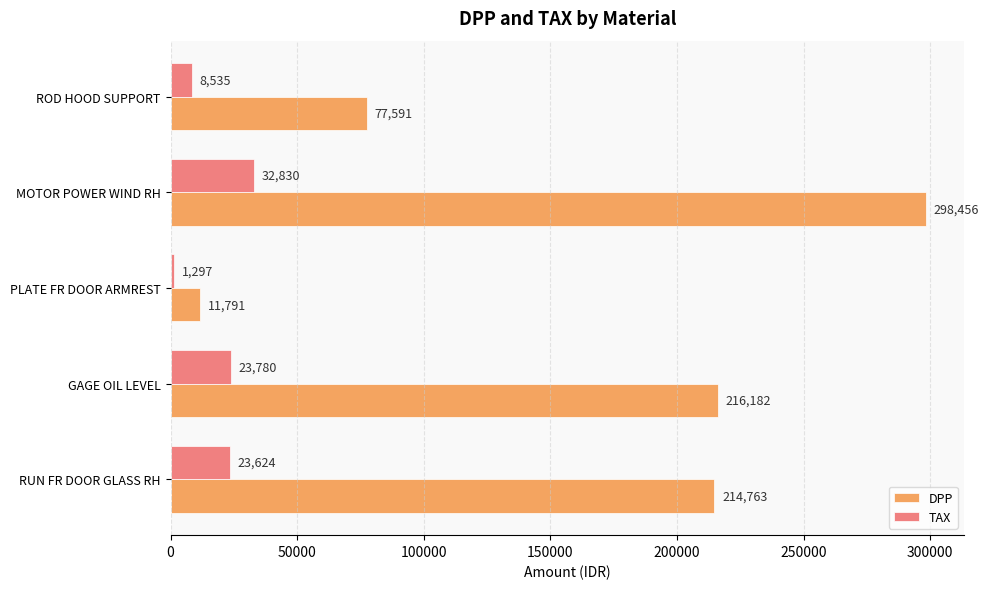

Which series changed the most between GAGE OIL LEVEL and ROD HOOD SUPPORT?

DPP